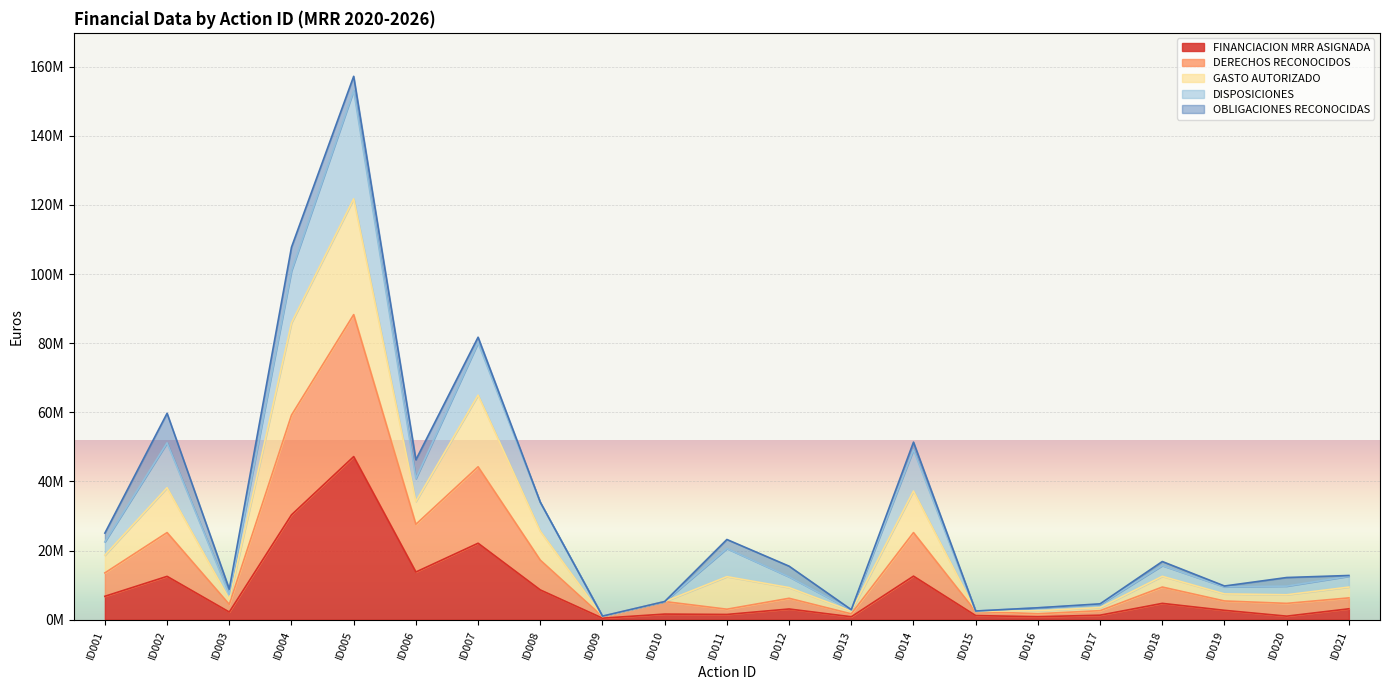

What is the difference between the FINANCIACION MRR ASIGNADA values at ID001 and ID006?

7028309.0